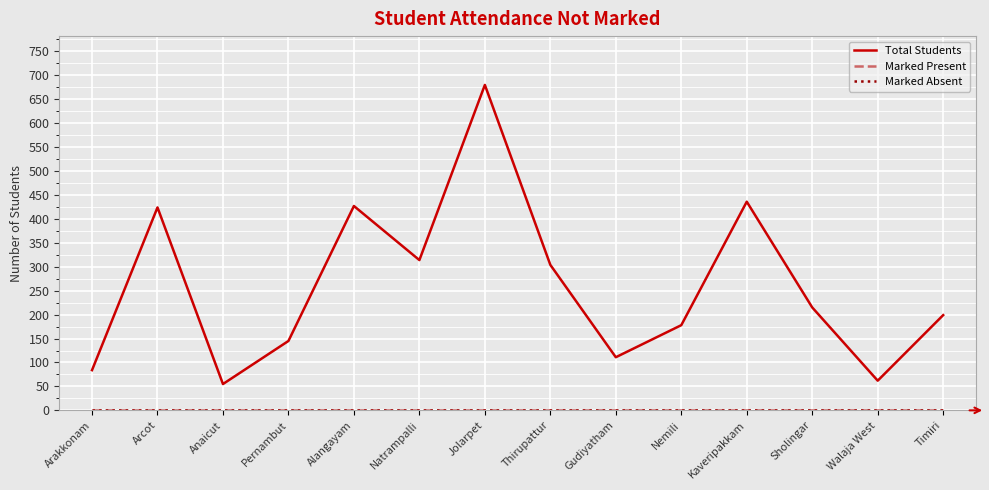

True or false: Total Students has a value of 199 at Timiri.

True